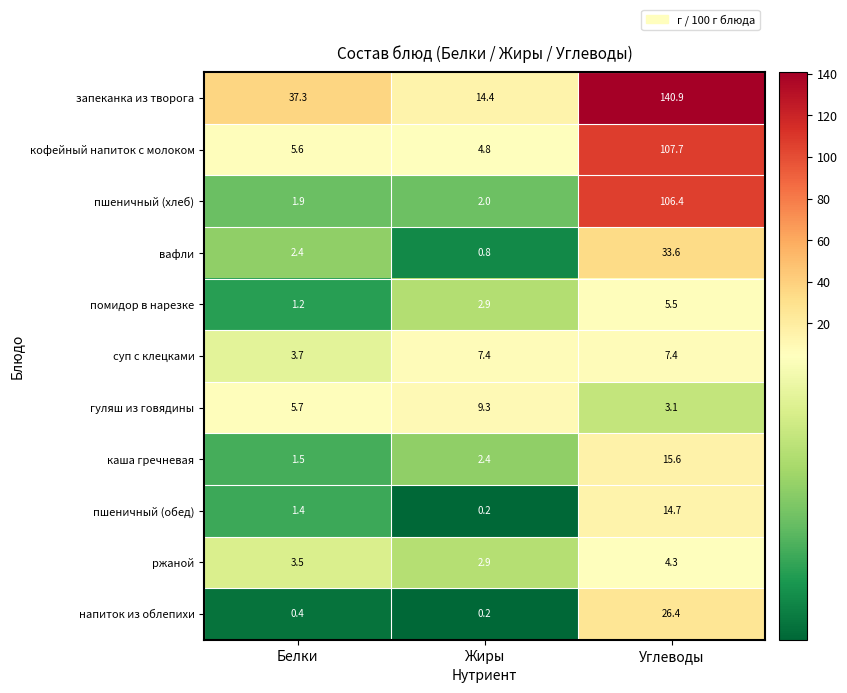

True or false: помидор в нарезке has a value of 1.6 at Белки.

False